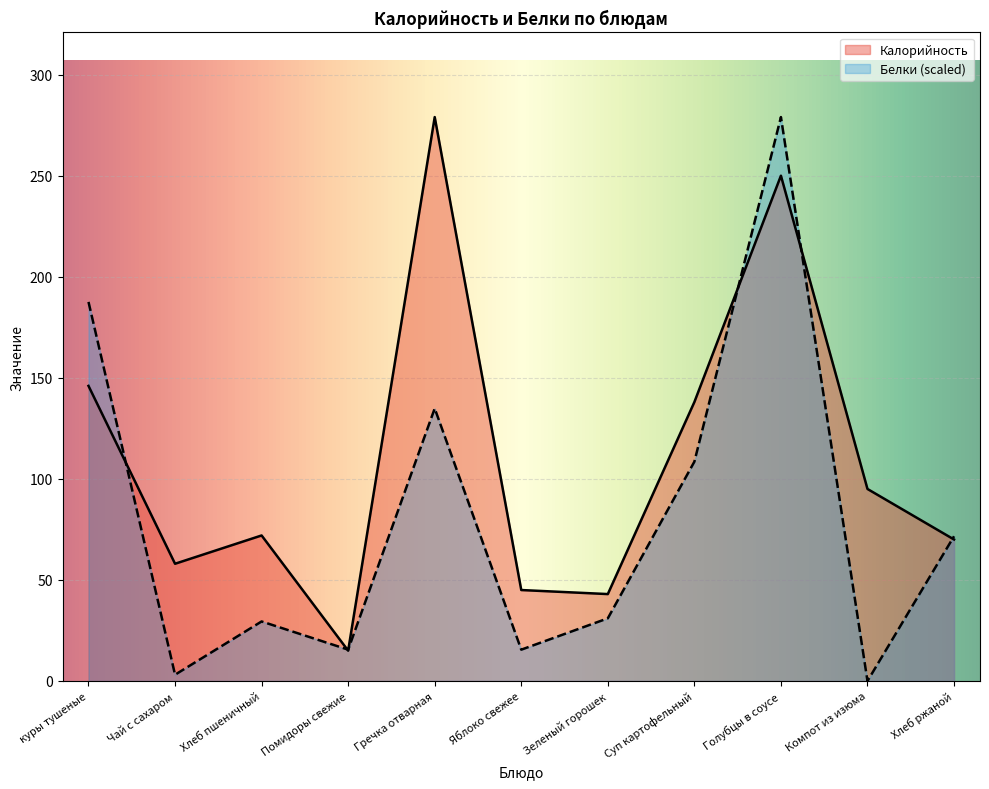

Is it true that Белки equals -87.9 at Компот из изюма?

False